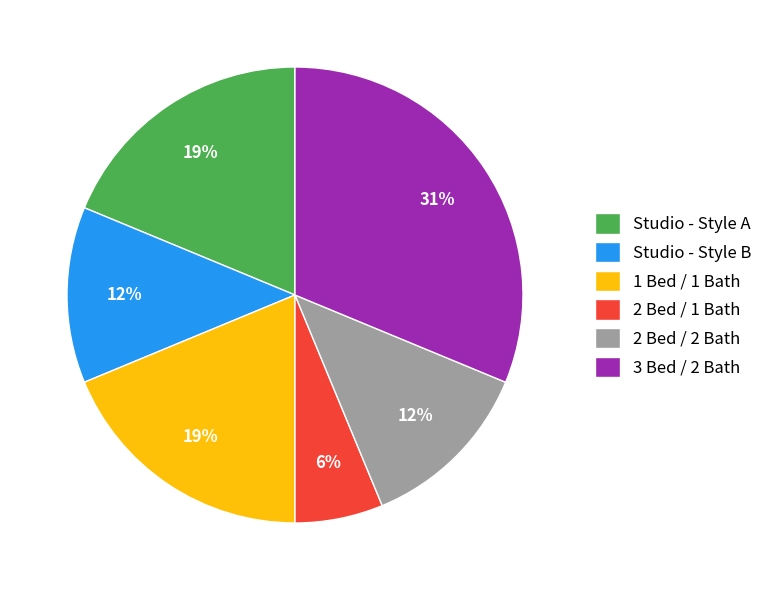

Is it true that Studio - Style A is 25% of the pie?

False